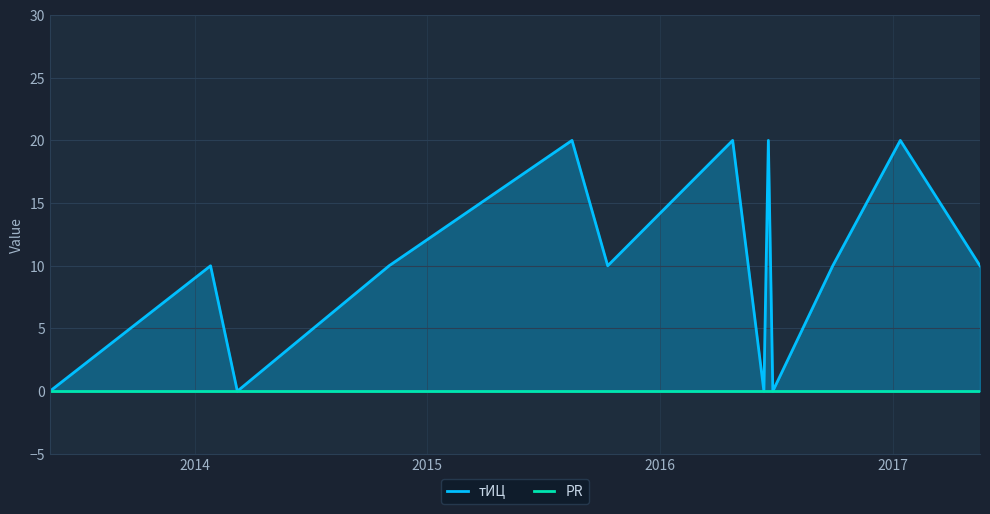

The chart shows a value of 10 at 2015-08-16. True or false?

False